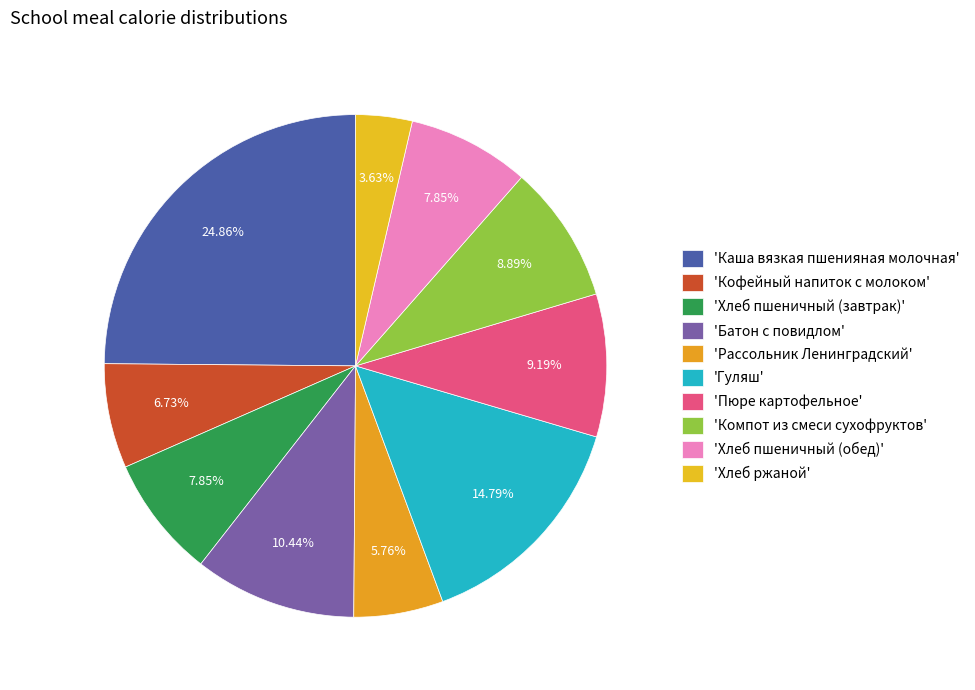

Which category has the smallest portion of the pie?

Хлеб ржаной